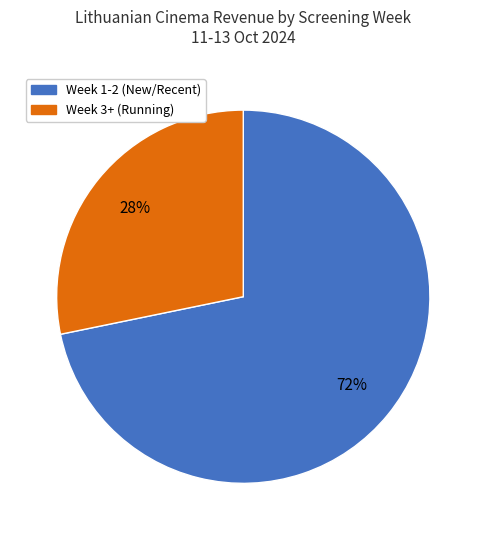

To the nearest percent, what is the average slice percentage?

50%